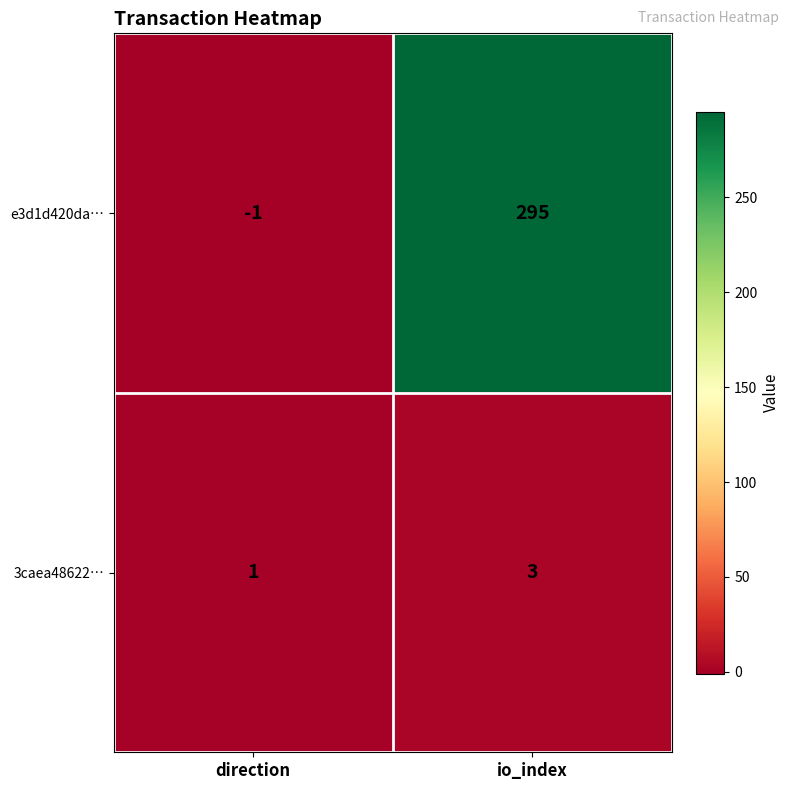

How many categories are shown in the chart?

2